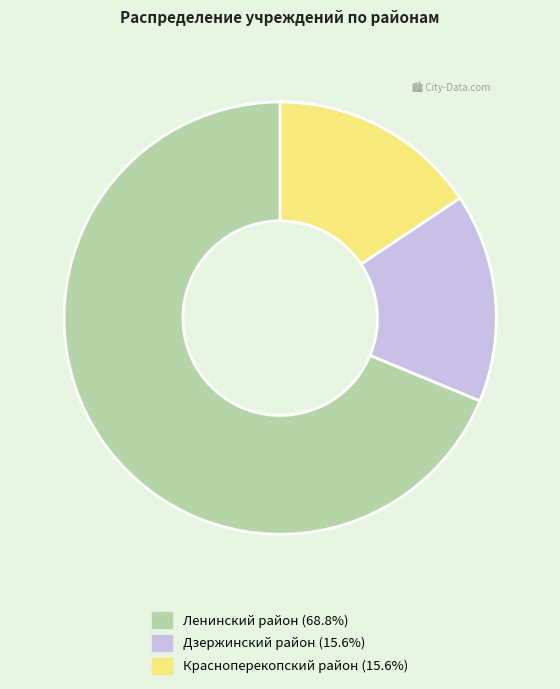

Approximately how many times larger is the value at Ленинский район compared to Дзержинский район?

4.4